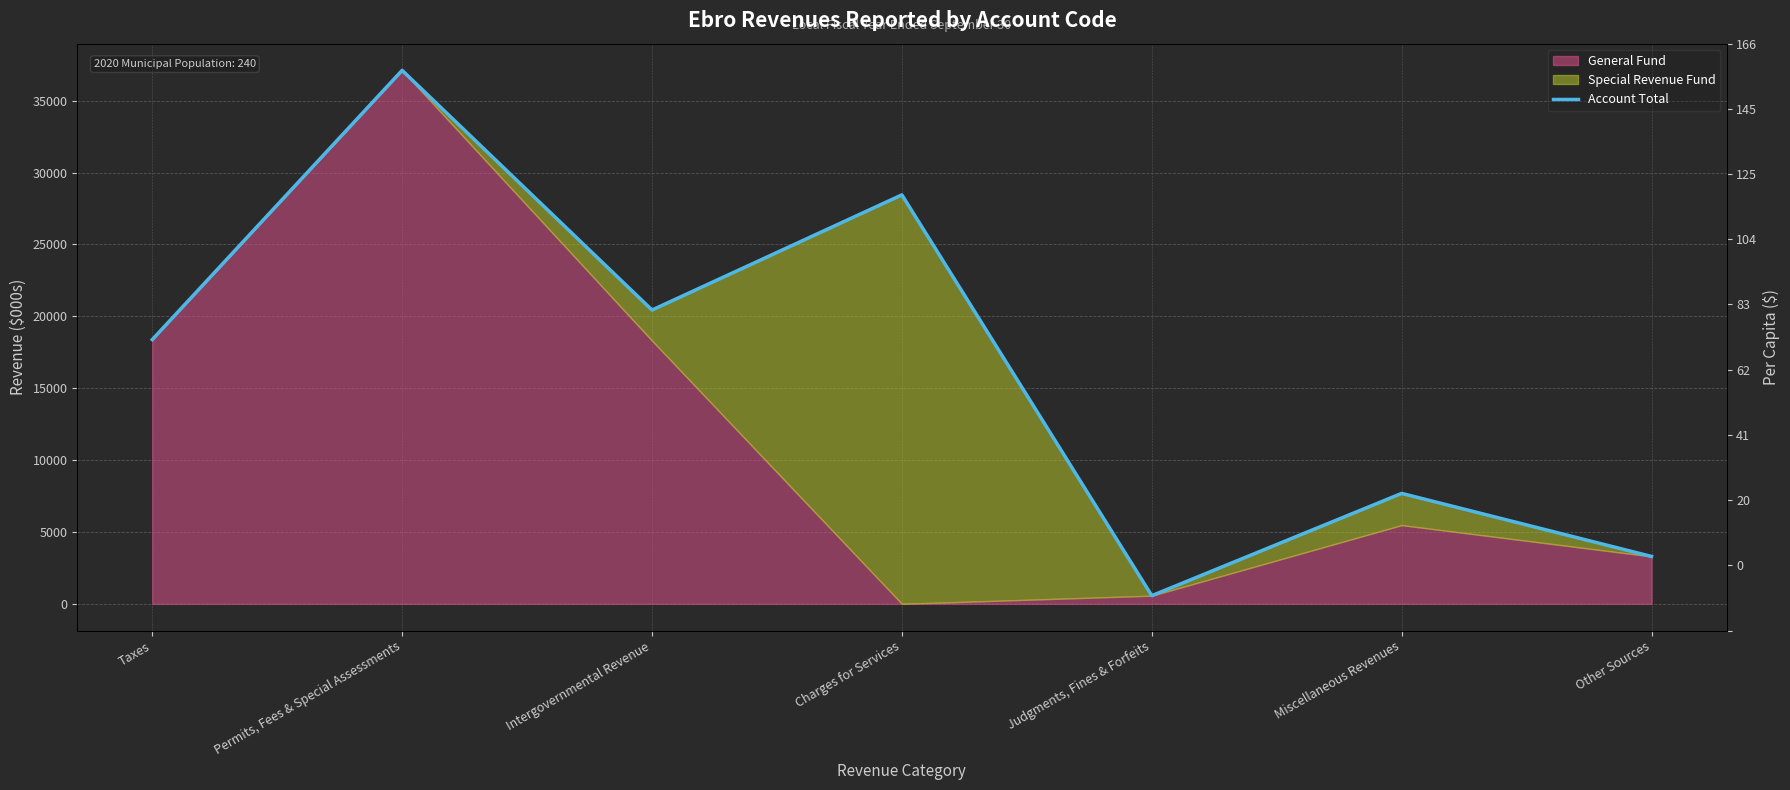

Rank the categories by value from lowest to highest.

Judgments, Fines & Forfeits, Other Sources, Miscellaneous Revenues, Taxes, Intergovernmental Revenue, Charges for Services, Permits, Fees & Special Assessments